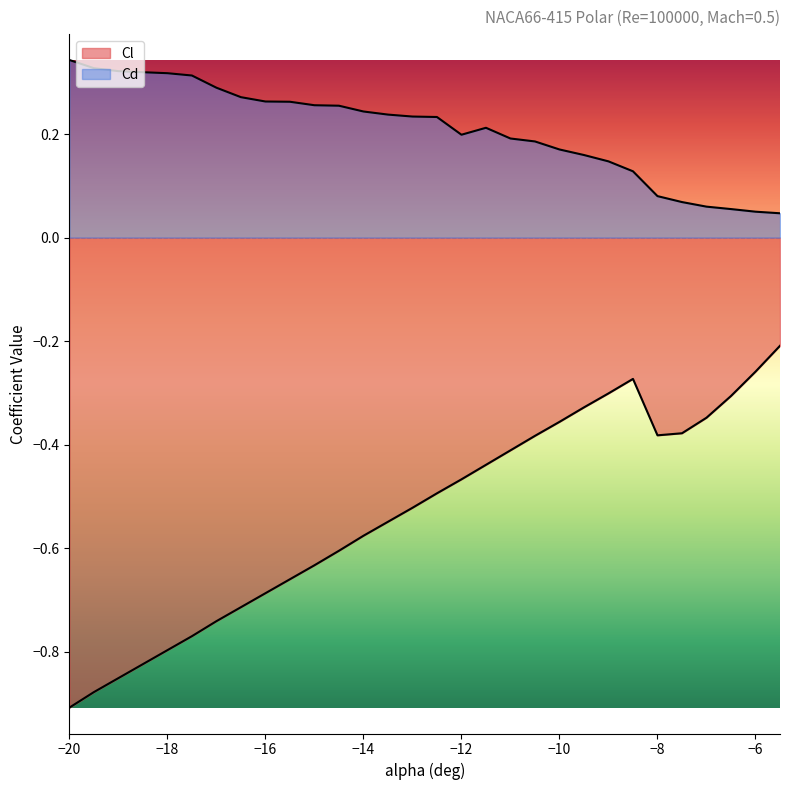

Read the Cd value at -8.5.

0.1